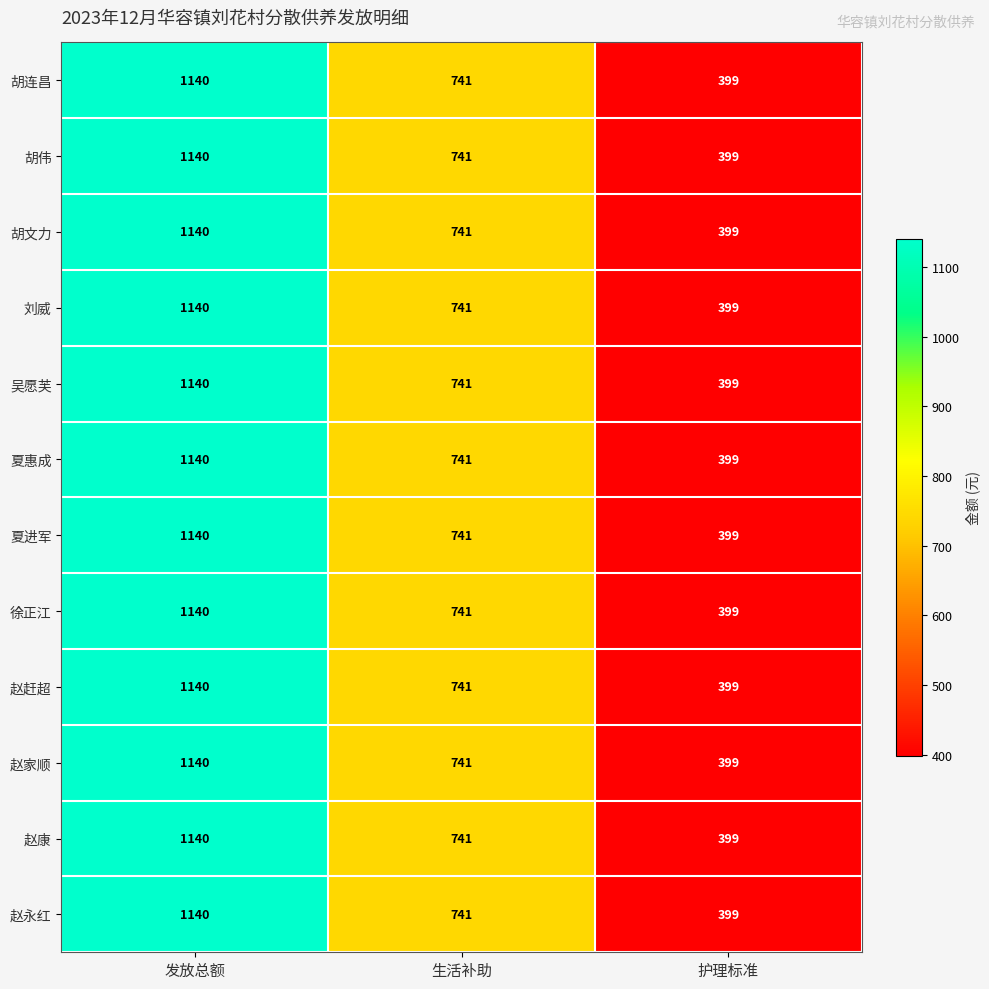

What is the smallest value displayed?

399